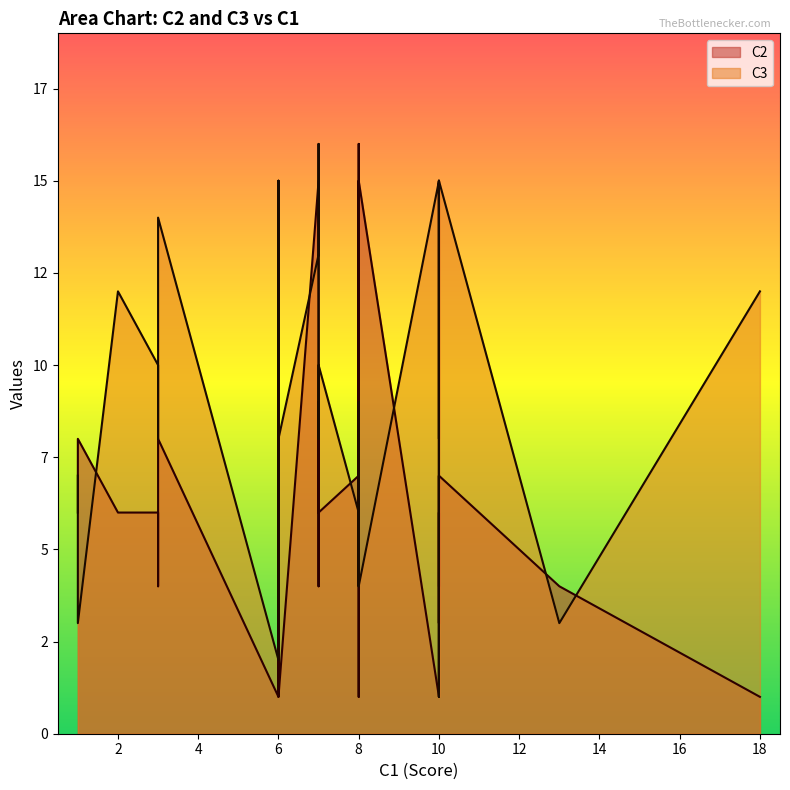

Does the chart display data point markers on the line(s)?

No